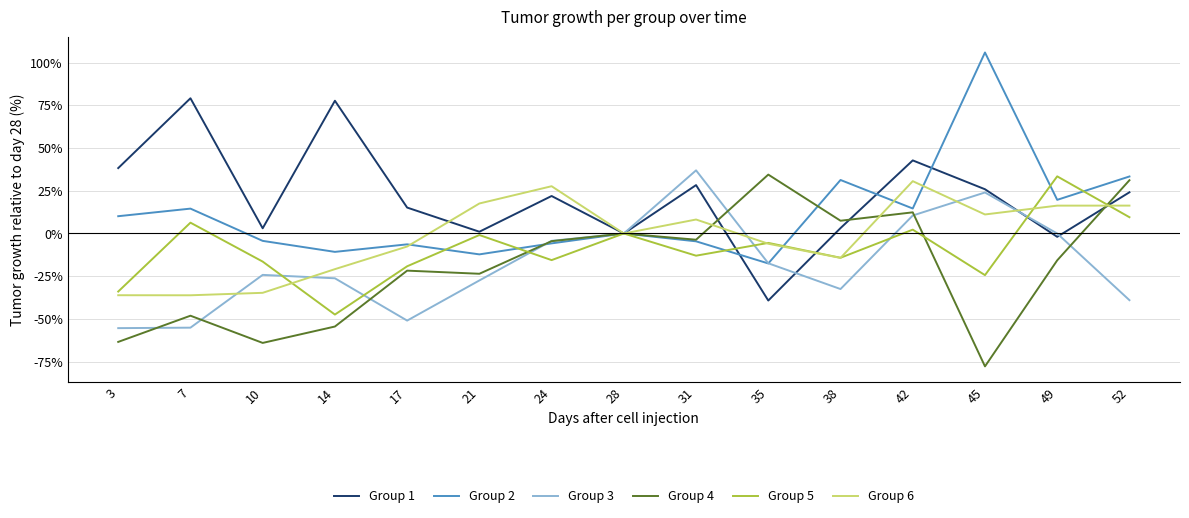

Where is the first local maximum for Group 4?

7